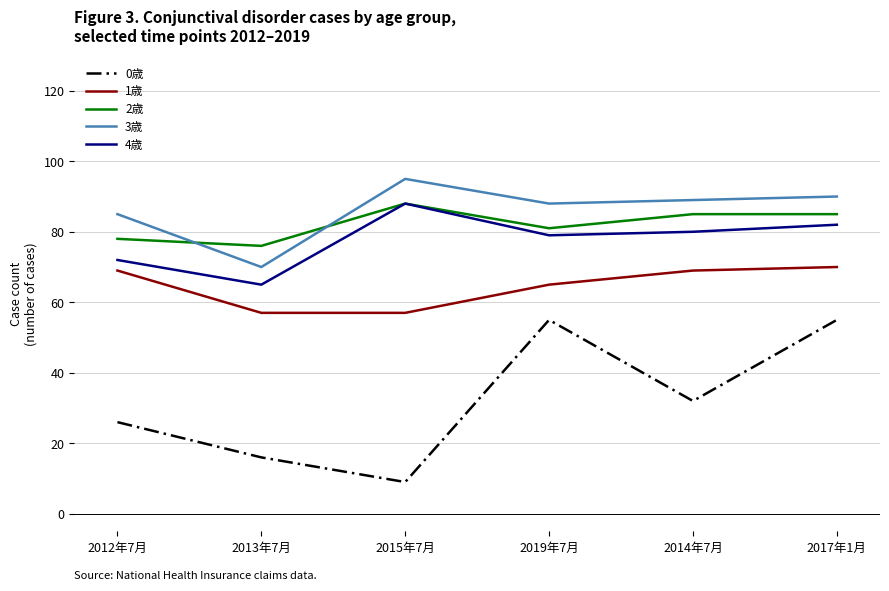

At how many categories does at least one series exceed 77?

5